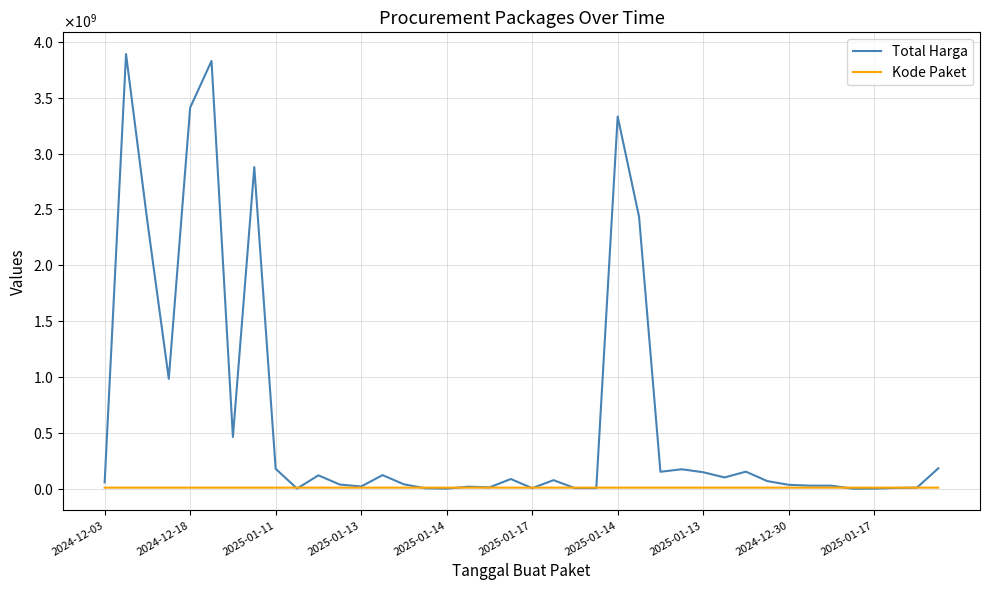

Which series has the largest range (max minus min)?

Total Harga